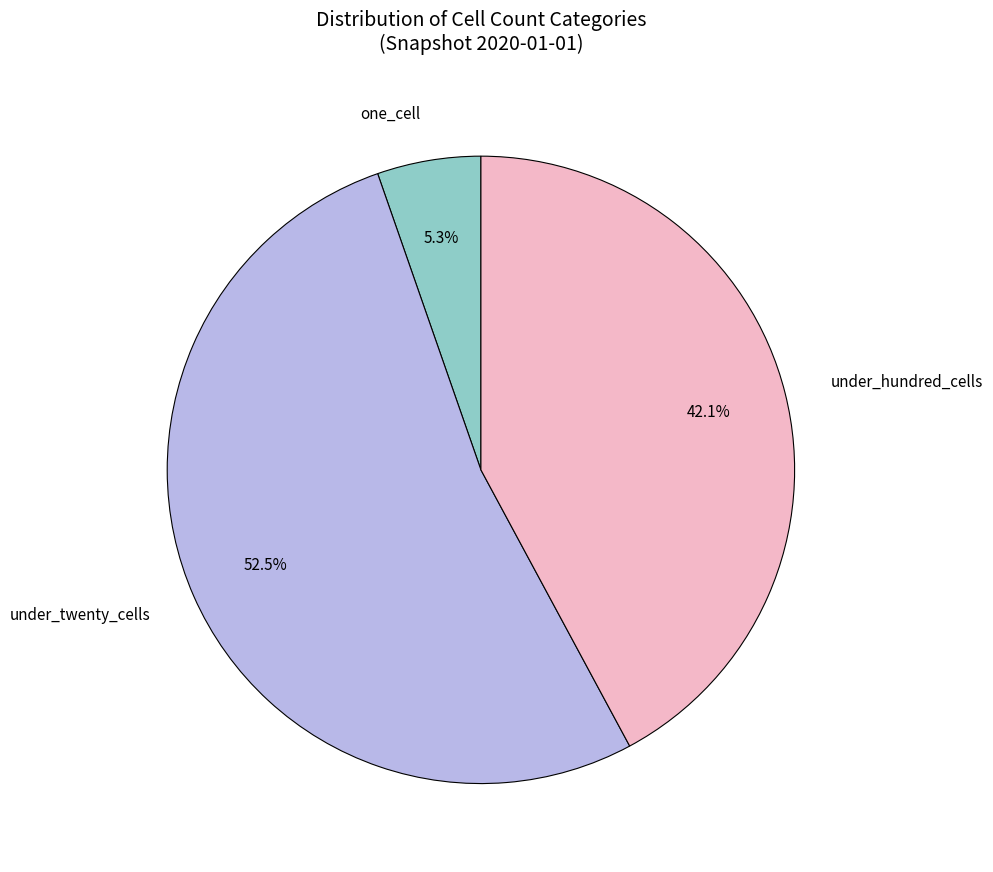

Does under_hundred_cells account for over 50% of the chart?

No